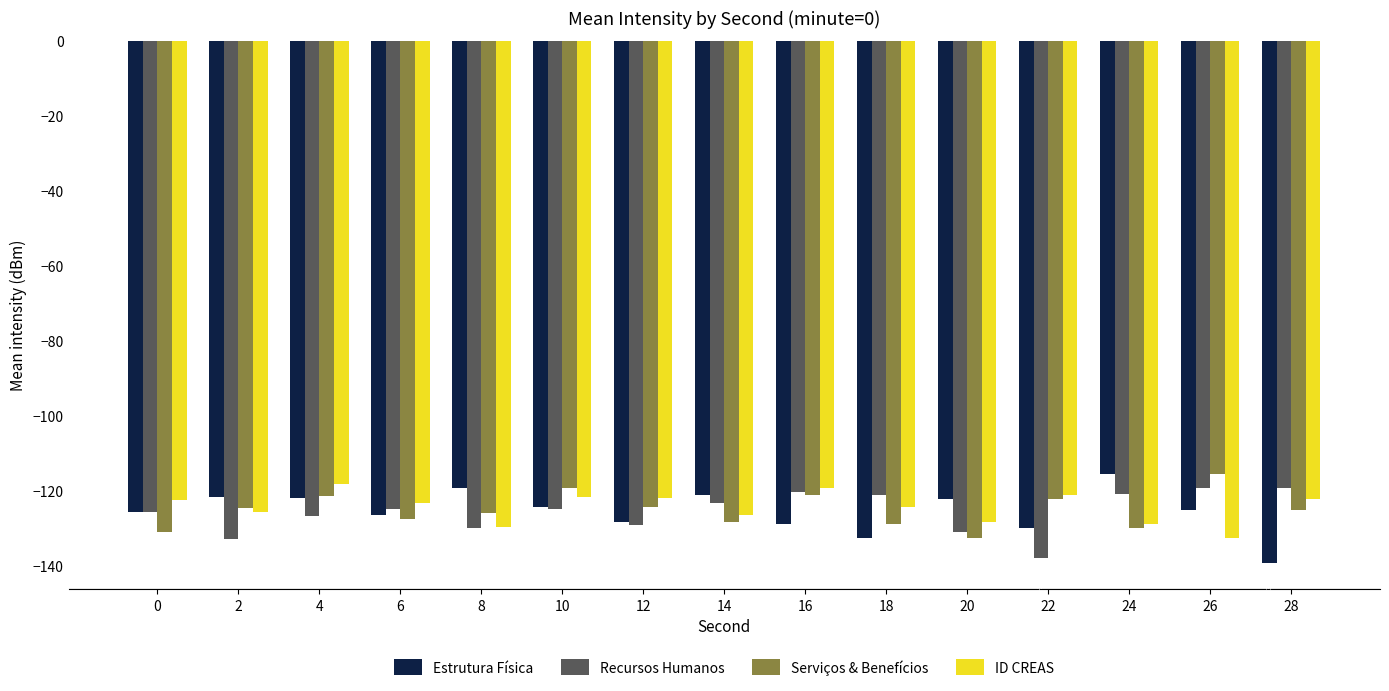

Reading left to right, transcribe all the data shown in this chart.

Estrutura Física: -125.6	-121.6	-121.9	-126.4	-119.3	-124.3	-128.4	-121.1	-129.0	-132.6	-122.3	-130.0	-115.6	-125.2	-139.3
Recursos Humanos: -125.7	-132.9	-126.9	-124.9	-130.0	-124.9	-129.2	-123.2	-120.3	-121.1	-131.1	-137.9	-120.9	-119.2	-119.3
Serviços & Benefícios: -131.0	-124.5	-121.5	-127.4	-126.0	-119.3	-124.3	-128.4	-121.1	-129.0	-132.6	-122.3	-130.0	-115.6	-125.2
ID CREAS: -122.5	-125.6	-118.2	-123.4	-129.8	-121.6	-121.9	-126.4	-119.3	-124.3	-128.4	-121.1	-129.0	-132.6	-122.3